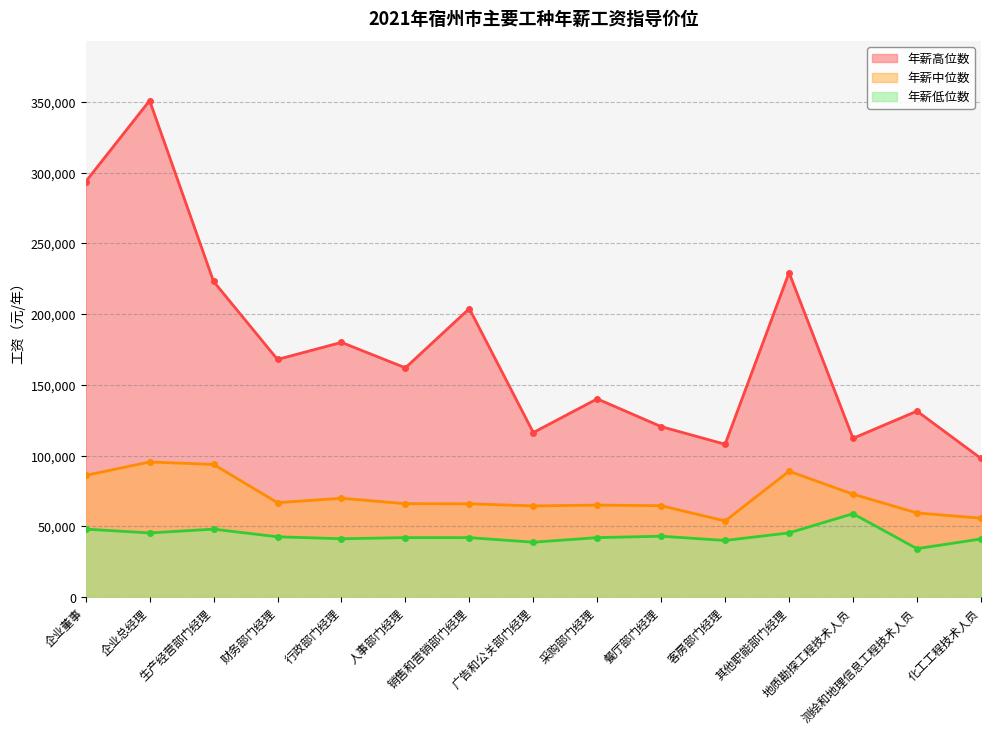

Read the 年薪中位数 value at 销售和营销部门经理.

65940